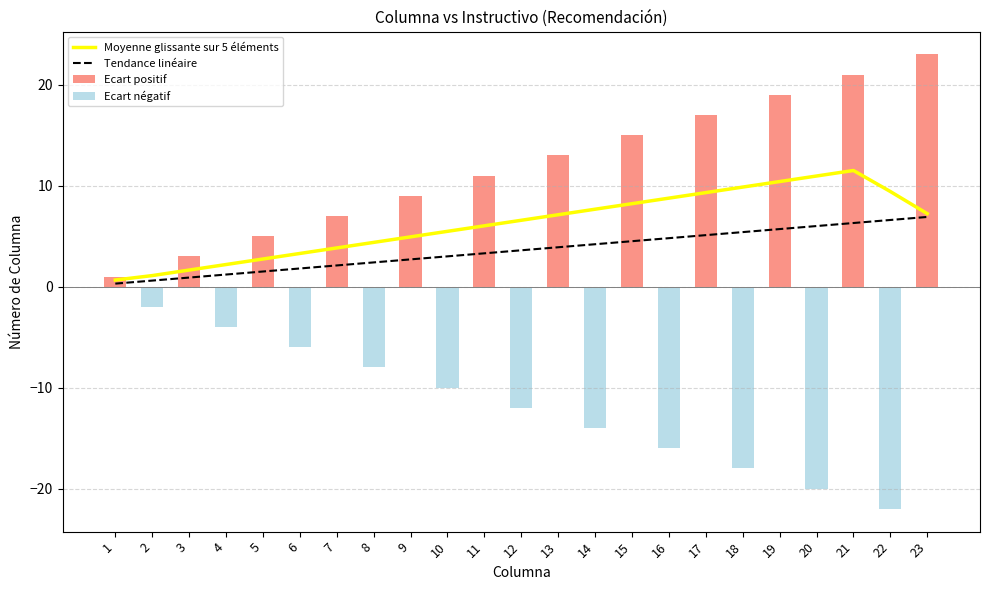

At which label does the data first exceed 3?

10